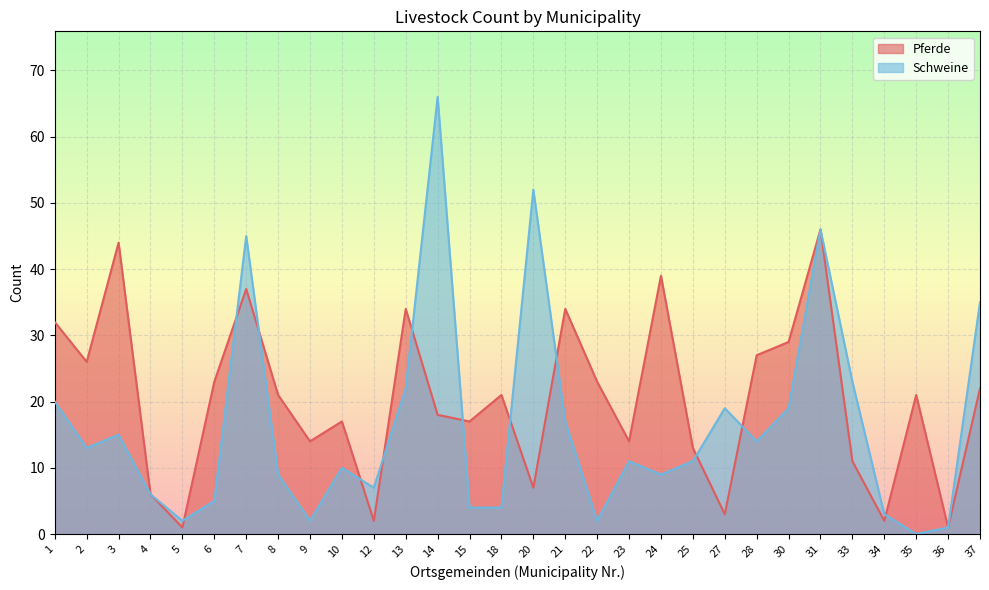

How many lines are shown in the chart?

2